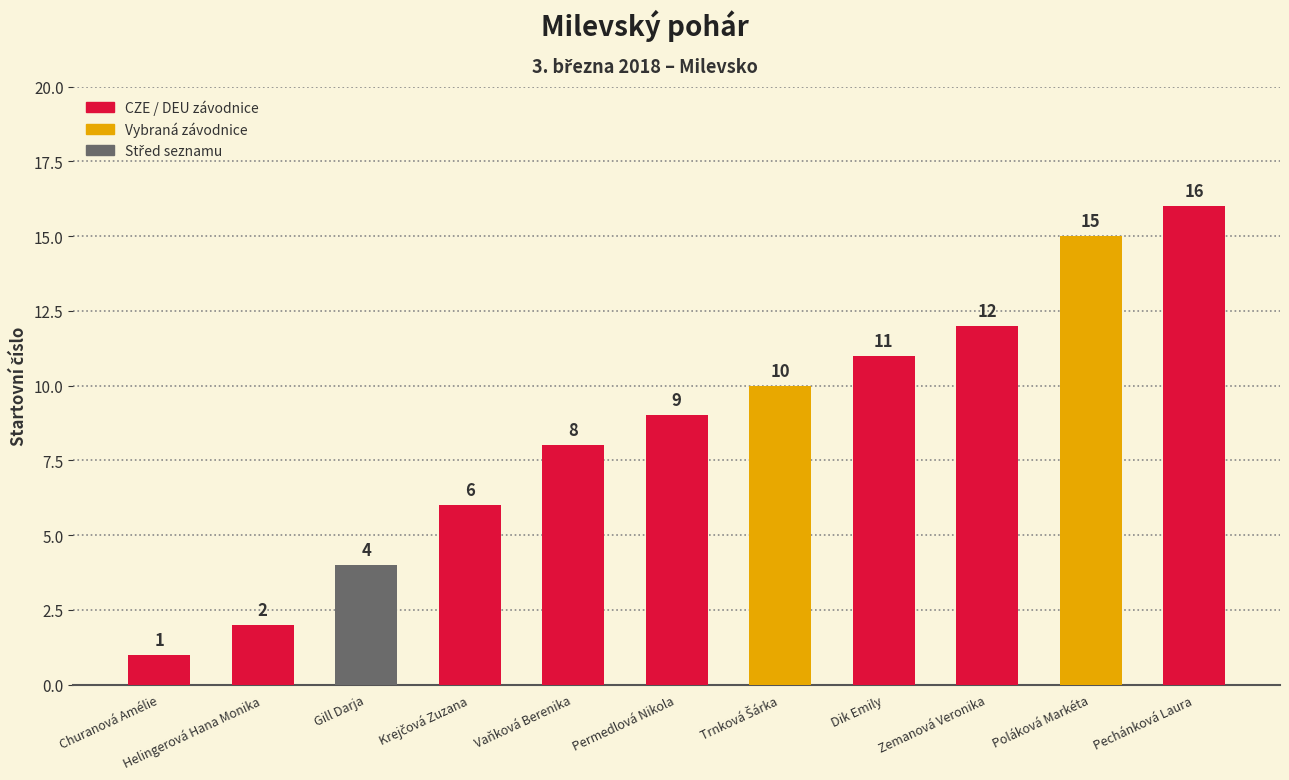

Reading left to right, what are all the values shown in this chart?

1	2	4	6	8	9	10	11	12	15	16